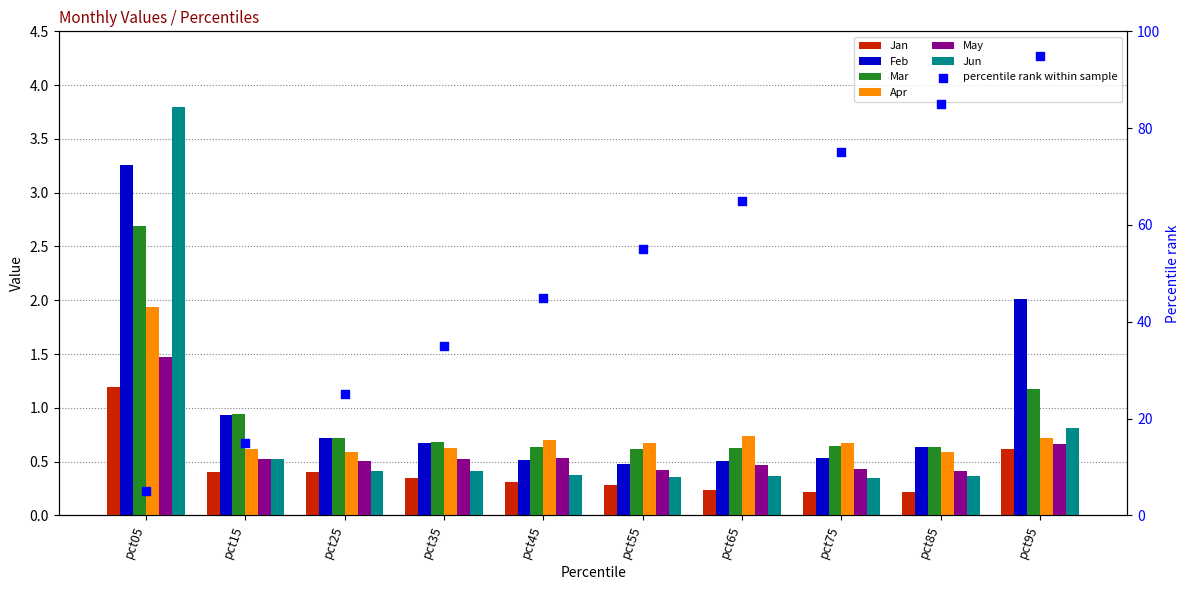

Which series reaches the maximum Y coordinate?

Jun